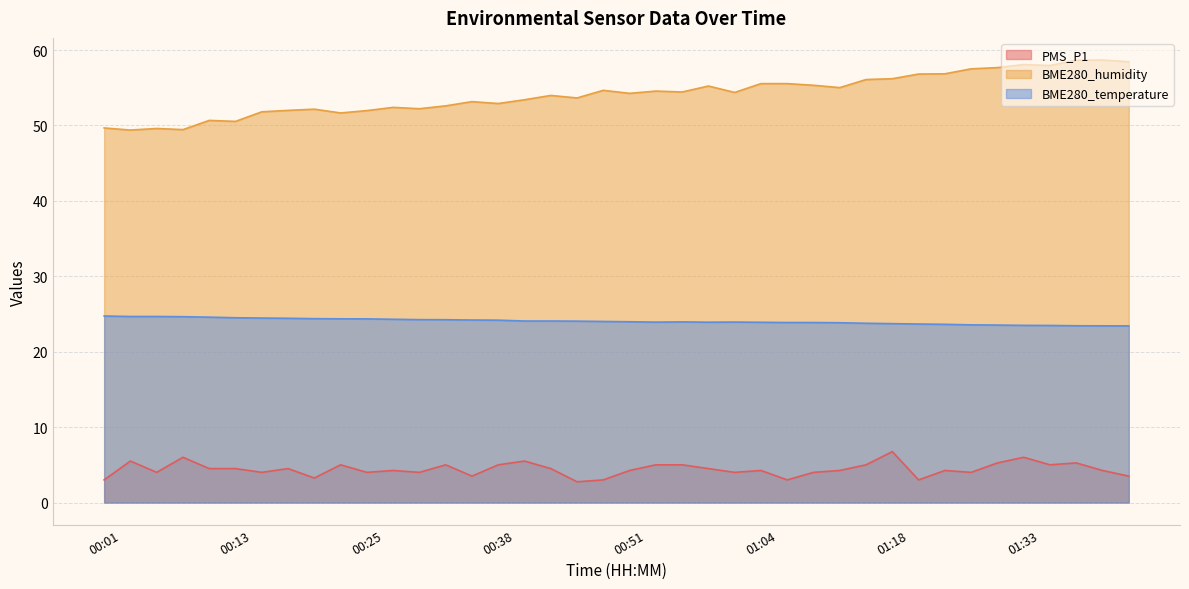

At which category does BME280_temperature reach its first local valley?

00:54